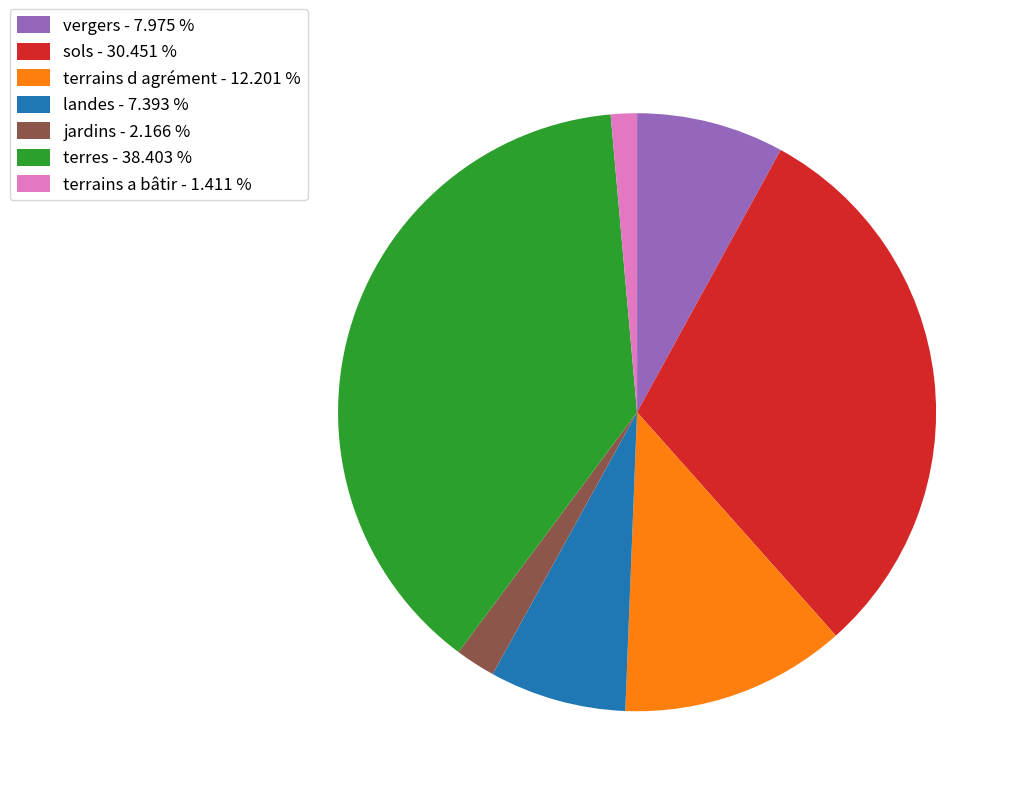

What is the ratio of the value at terres to the value at terrains d agrément?

3.1